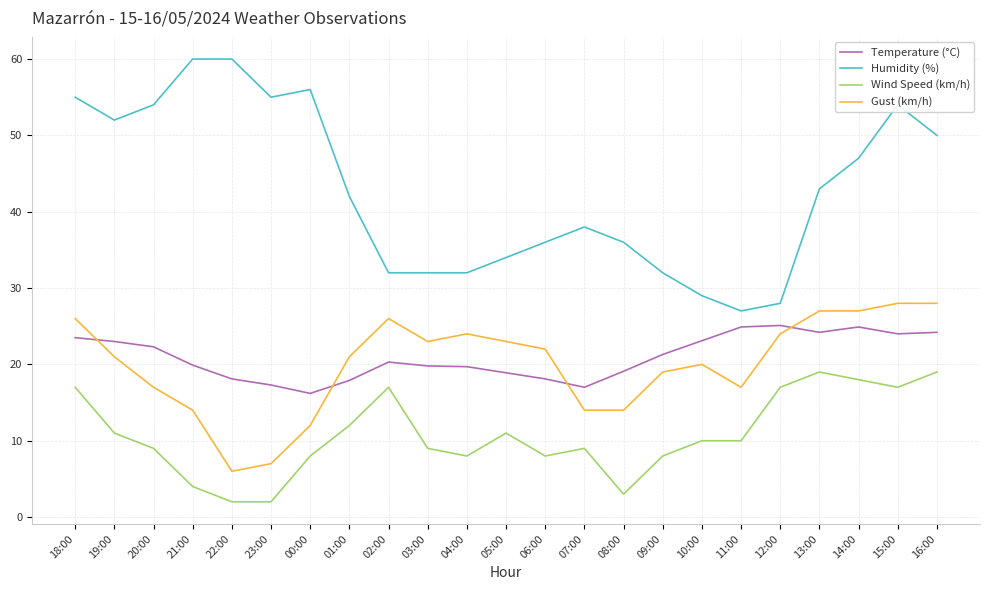

What is the difference between the maximum and second lowest values in the Temperature (°C) series?

8.1